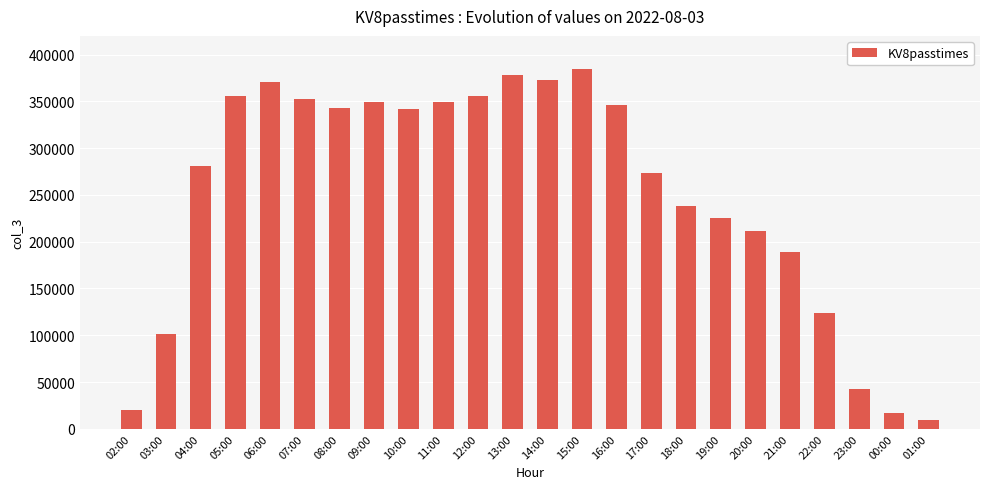

What is the difference between the values at 15:00 and 08:00?

41974